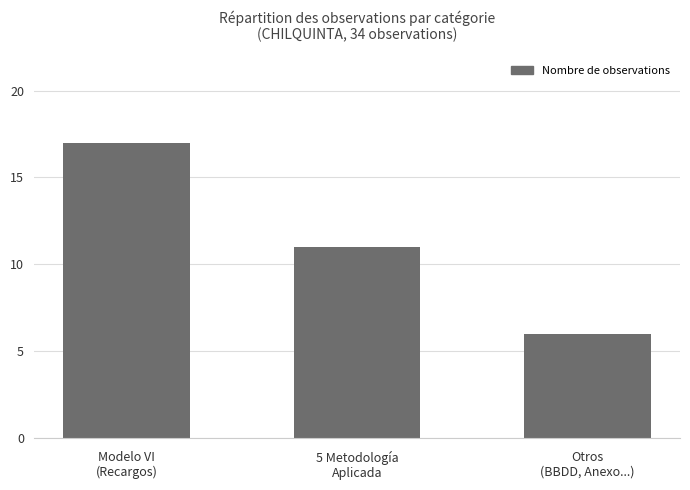

What value does the data have at 5 Metodología
Aplicada, to the nearest 10?

10